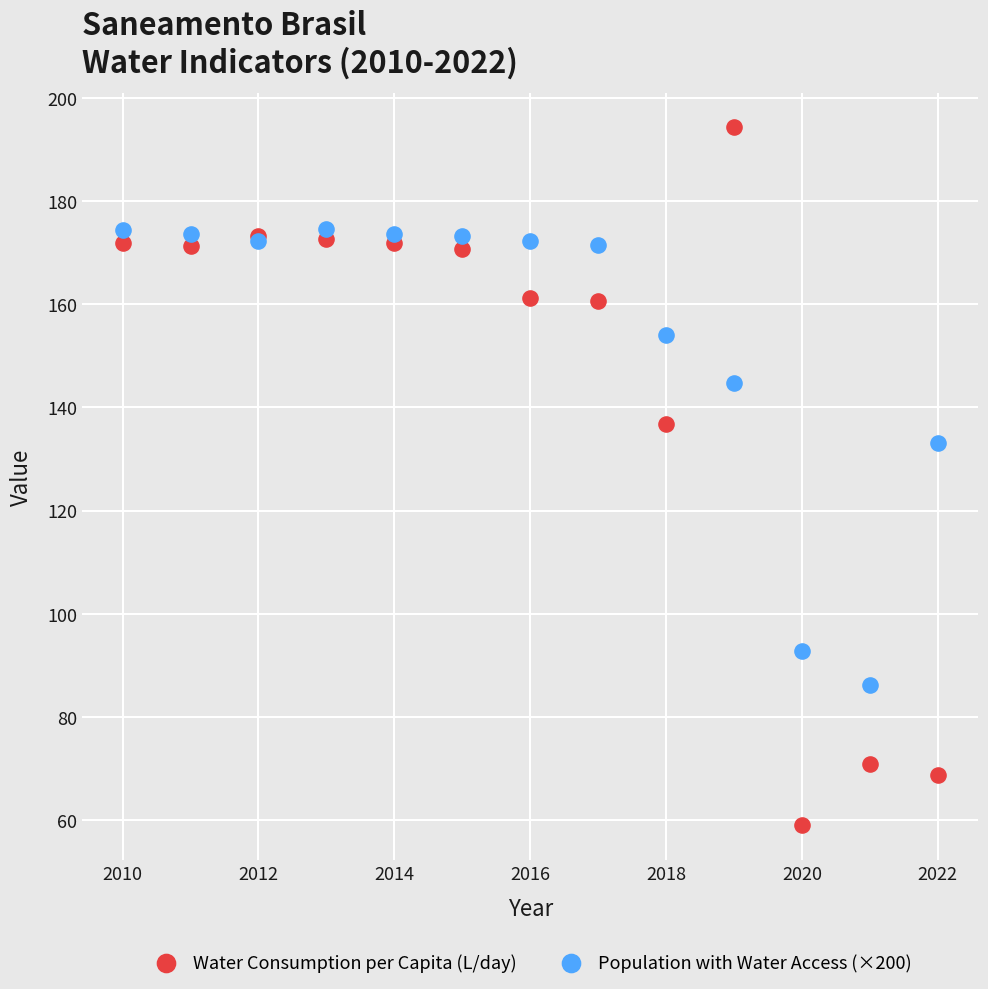

In the Population with Water Access (×200) series, what Y value is closest to 130?

133.2